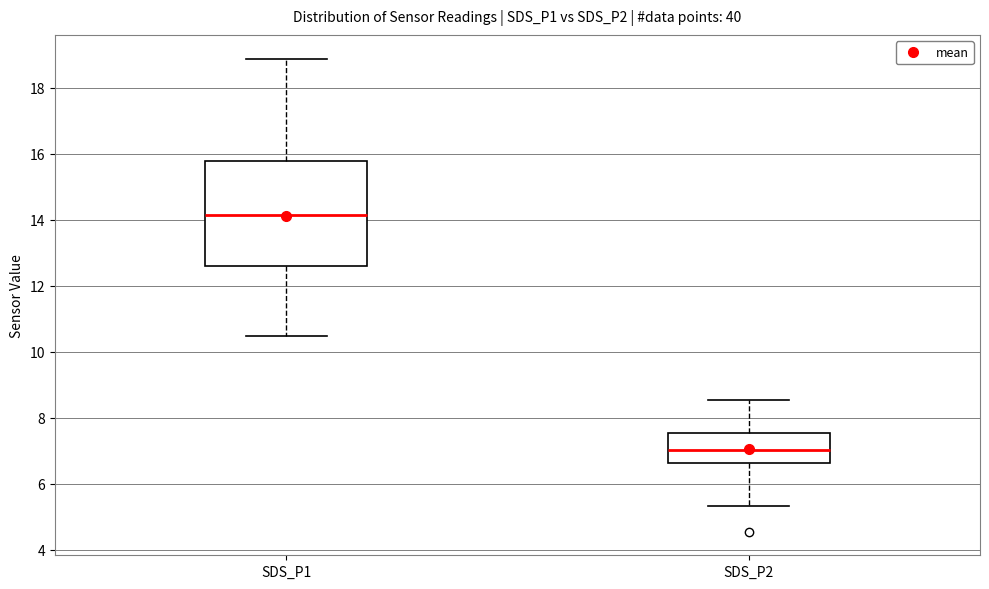

Reading left to right, read every box against the y-axis: the position of its median line, the range the box covers, and the ends of its whiskers. The values are not printed on the chart, so give them approximately, as read against the axis.

SDS_P1: median 14.2, box 12.6 to 15.8, whiskers 10.4 to 18.8
SDS_P2: median 7.0, box 6.6 to 7.6, whiskers 5.4 to 8.6